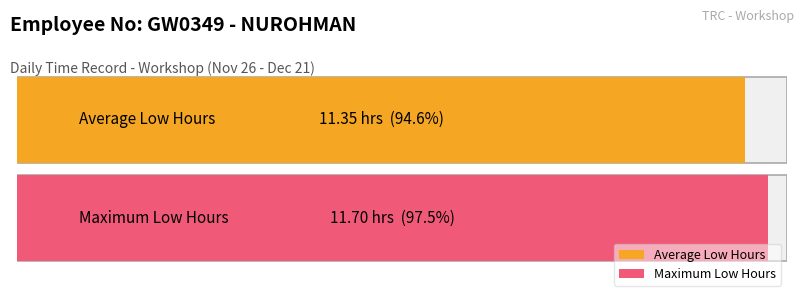

Does the chart contain stacked bars?

No